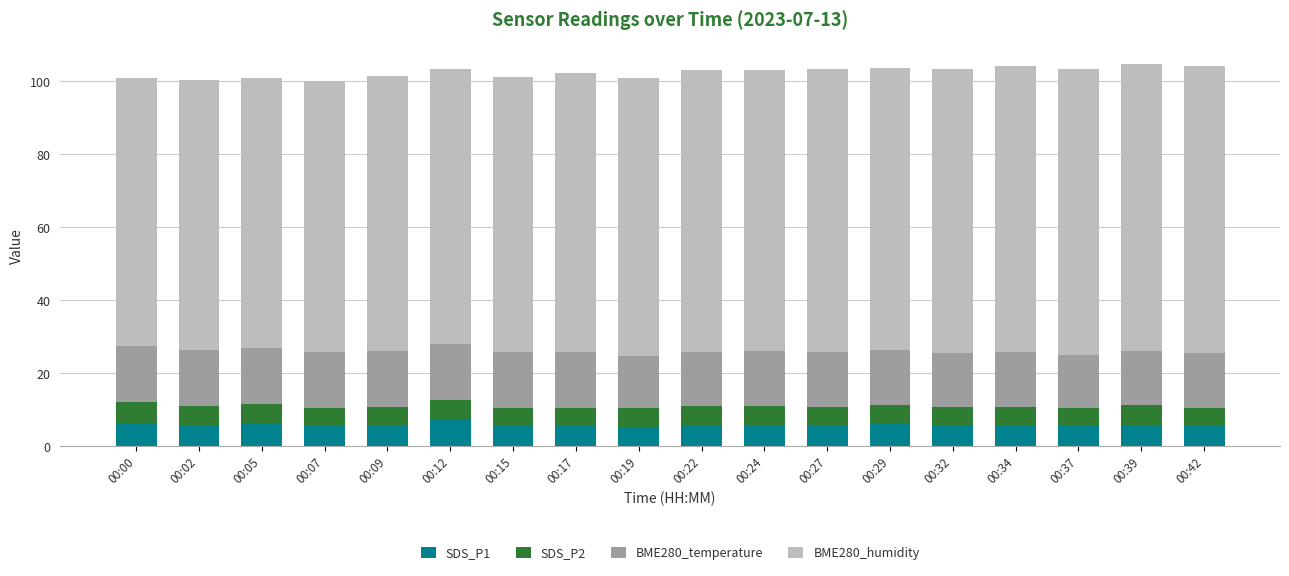

What is the highest value of the SDS_P1 series?

7.5